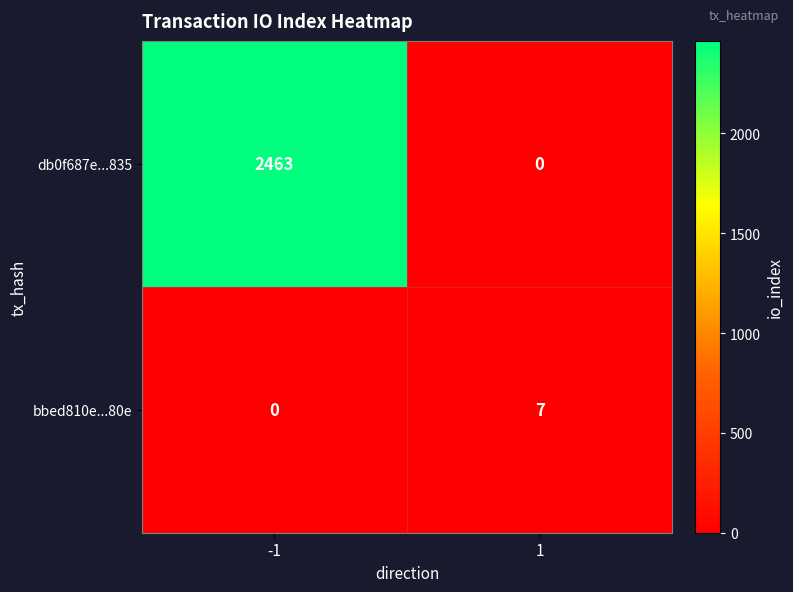

Rank the series at -1 from lowest to highest value.

bbed810e...80e, db0f687e...835